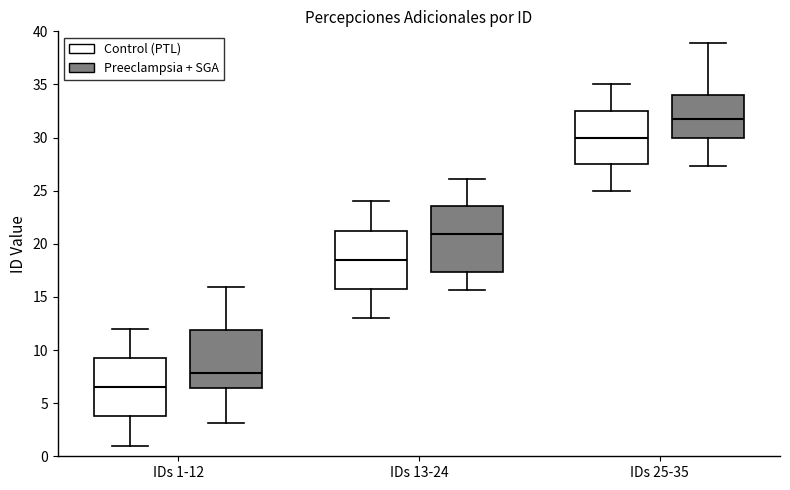

Which box is the tallest, from its lower edge to its upper edge?

IDs 13-24 (Preeclampsia + SGA)